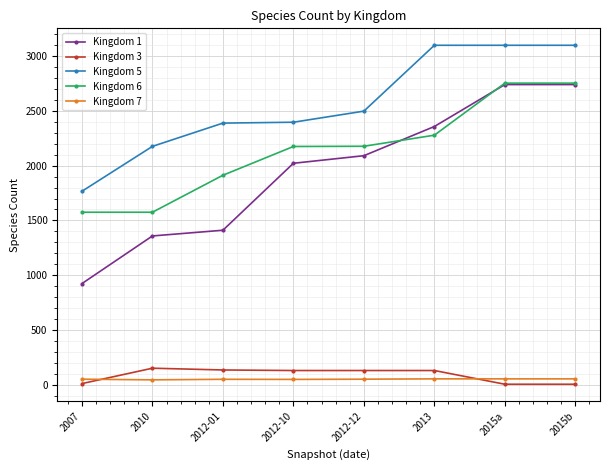

What is the maximum value shown in the chart?

3096